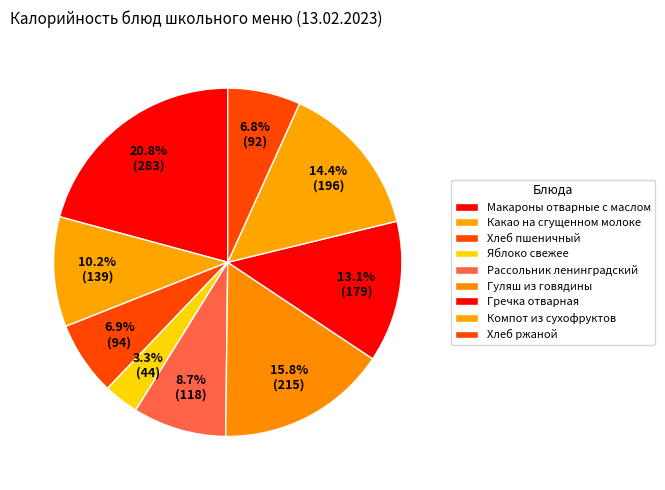

Is Какао на сгущенном молоке the majority of the pie?

No